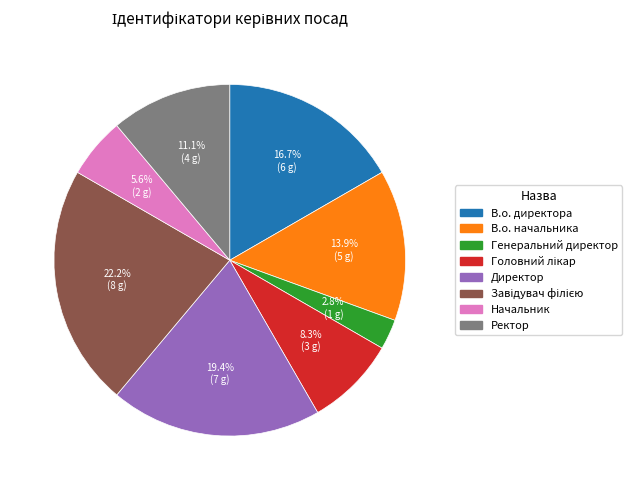

How much of the chart is everything except Директор?

80.6%